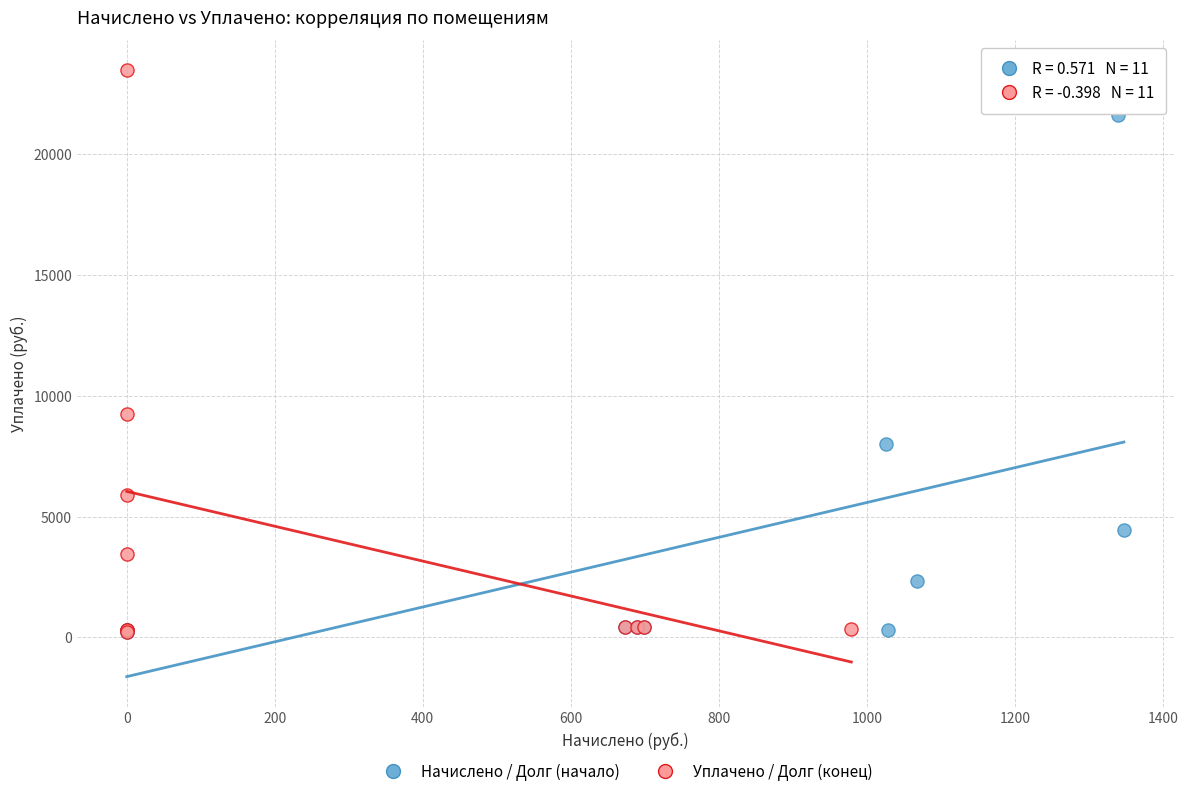

Which series has the widest spread of Y values?

Уплачено / Долг (конец)